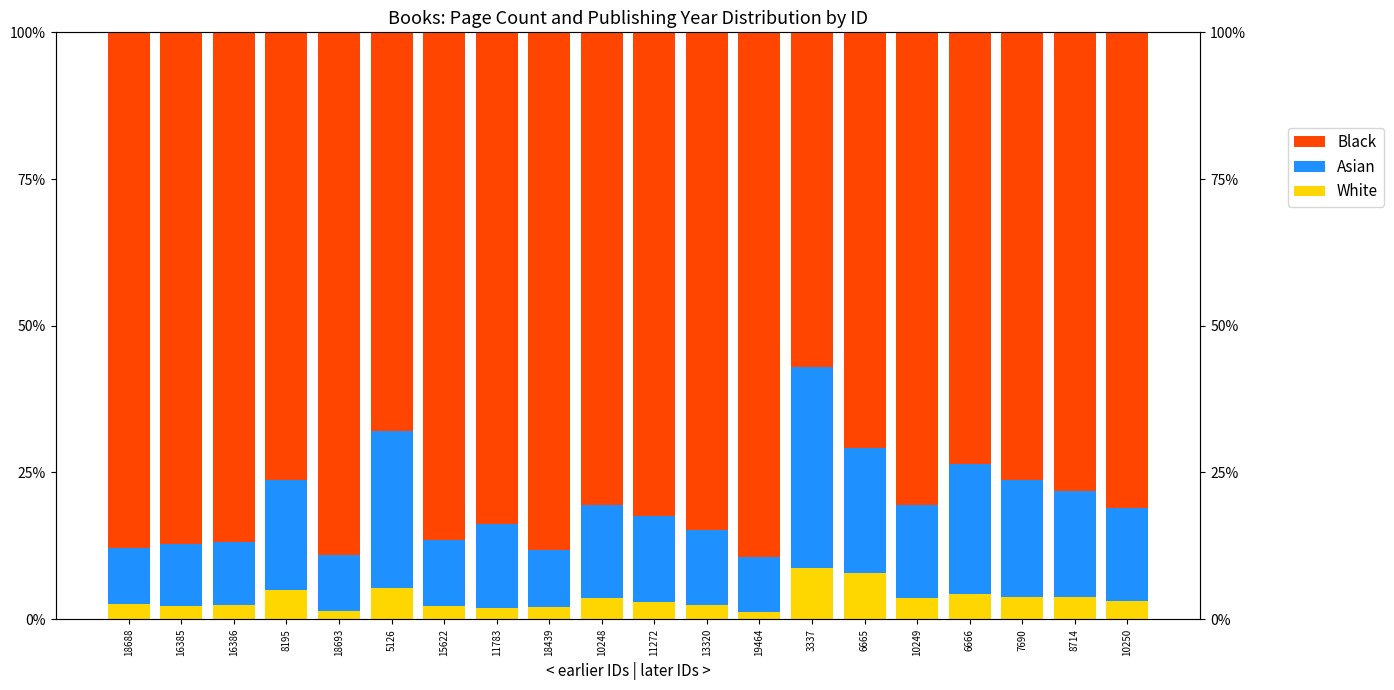

What is the sum of all Black values?

1607.8